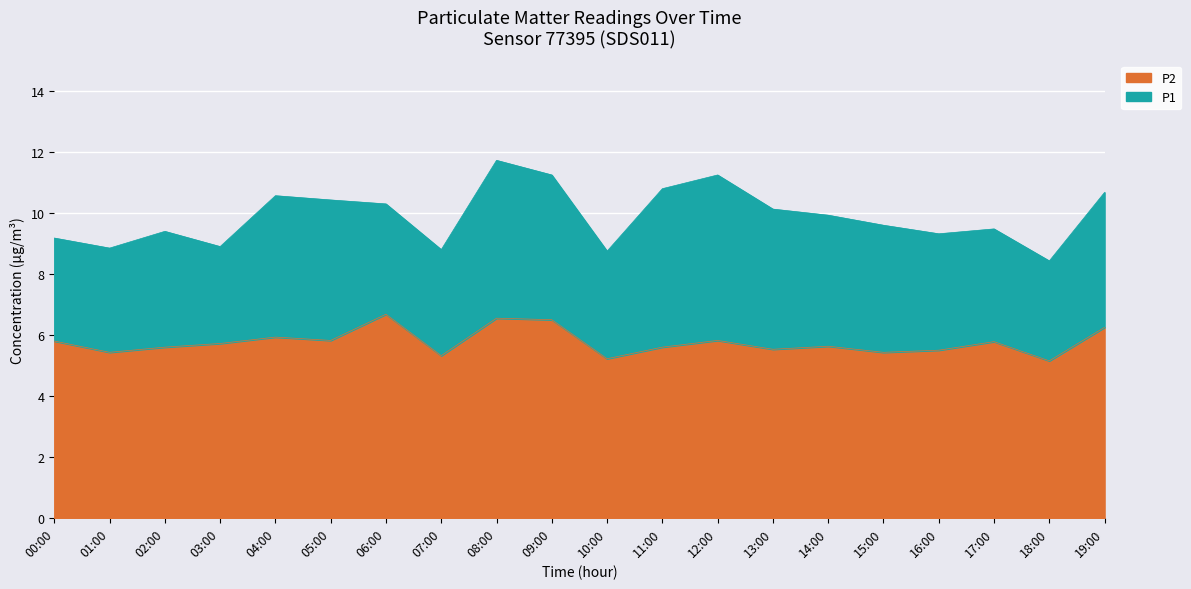

List the series in order of their peak value, highest first.

P1, P2